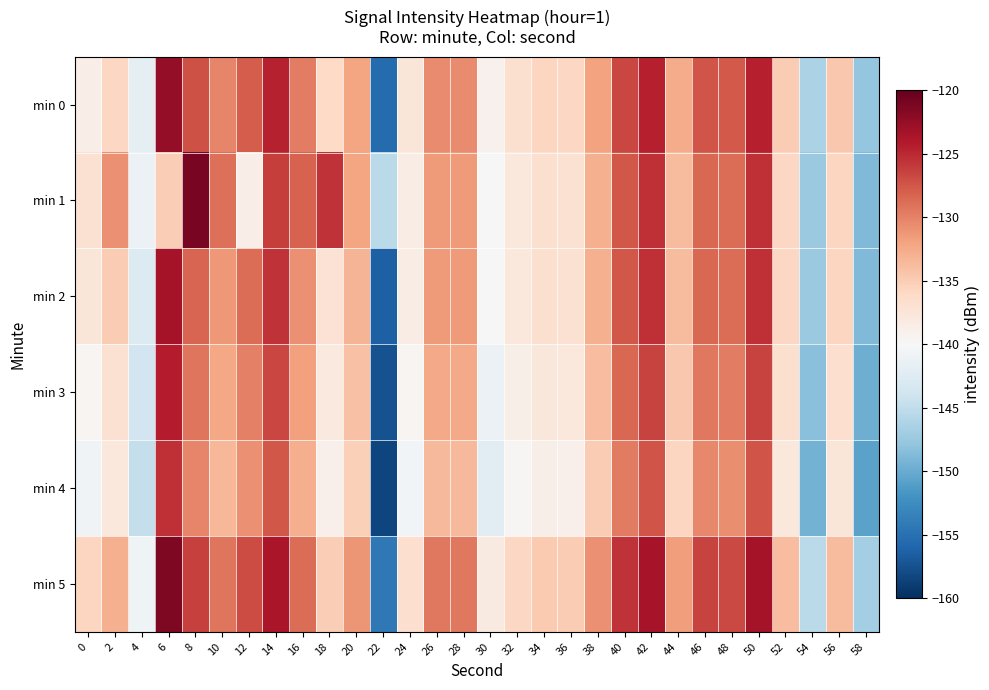

Reading right to left, transcribe all the data shown in this chart.

min 0: 58=-147.8	56=-134.6	54=-146.4	52=-134.9	50=-124.4	48=-127.8	46=-127.5	44=-132.6	42=-124.5	40=-126.6	38=-131.9	36=-135.9	34=-135.8	32=-136.8	30=-139.1	28=-130.5	26=-130.5	24=-137.6	22=-155.3	20=-132.2	18=-136.1	16=-129.8	14=-124.6	12=-127.9	10=-130.3	8=-127.3	6=-122.3	4=-141.8	2=-135.9	0=-138.7
min 1: 58=-148.8	56=-135.6	54=-147.4	52=-135.9	50=-125.4	48=-128.8	46=-128.5	44=-133.6	42=-125.5	40=-127.6	38=-132.9	36=-136.9	34=-136.8	32=-137.8	30=-140.1	28=-131.5	26=-131.5	24=-138.6	22=-145.3	20=-132.2	18=-125.5	16=-128.3	14=-126.2	12=-138.6	10=-128.9	8=-121.0	6=-135.0	4=-141.1	2=-130.9	0=-136.9
min 2: 58=-148.8	56=-135.6	54=-147.4	52=-135.9	50=-125.4	48=-128.8	46=-128.5	44=-133.6	42=-125.5	40=-127.6	38=-132.9	36=-136.9	34=-136.8	32=-137.8	30=-140.1	28=-131.5	26=-131.5	24=-138.6	22=-156.3	20=-133.2	18=-137.1	16=-130.8	14=-125.6	12=-128.9	10=-131.3	8=-128.3	6=-123.3	4=-142.8	2=-134.9	0=-137.7
min 3: 58=-149.8	56=-136.6	54=-148.4	52=-136.9	50=-126.4	48=-129.8	46=-129.5	44=-134.6	42=-126.5	40=-128.6	38=-133.9	36=-137.9	34=-137.8	32=-138.8	30=-141.1	28=-132.5	26=-132.5	24=-139.6	22=-157.3	20=-134.2	18=-138.1	16=-131.8	14=-126.6	12=-129.9	10=-132.3	8=-129.3	6=-124.3	4=-143.8	2=-136.9	0=-139.7
min 4: 58=-150.8	56=-137.6	54=-149.4	52=-137.9	50=-127.4	48=-130.8	46=-130.5	44=-135.6	42=-127.5	40=-129.6	38=-134.9	36=-138.9	34=-138.8	32=-139.8	30=-142.1	28=-133.5	26=-133.5	24=-140.6	22=-158.3	20=-135.2	18=-139.1	16=-132.8	14=-127.6	12=-130.9	10=-133.3	8=-130.3	6=-125.3	4=-144.8	2=-137.9	0=-140.7
min 5: 58=-146.8	56=-133.6	54=-145.4	52=-133.9	50=-123.4	48=-126.8	46=-126.5	44=-131.6	42=-123.5	40=-125.6	38=-130.9	36=-134.9	34=-134.8	32=-135.8	30=-138.1	28=-129.5	26=-129.5	24=-136.6	22=-154.3	20=-131.2	18=-135.1	16=-128.8	14=-123.6	12=-126.9	10=-129.3	8=-126.3	6=-121.3	4=-140.8	2=-132.9	0=-135.7